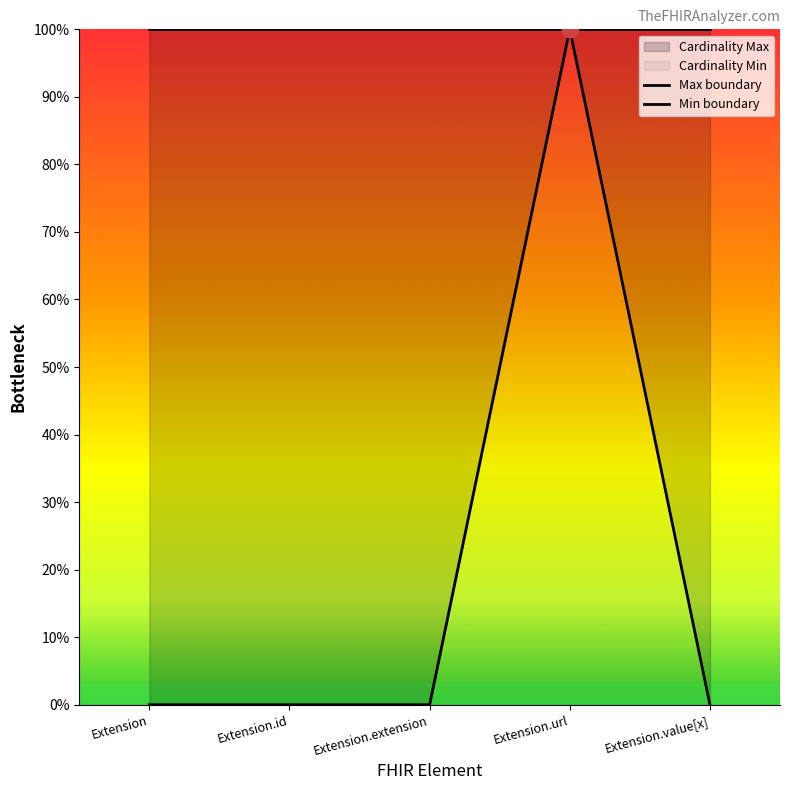

What is the sum of the Min boundary values at Extension.value[x] and Extension.url?

1